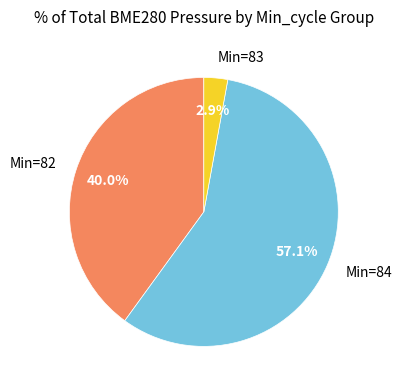

How much of the chart is everything except Min=83?

97.1%